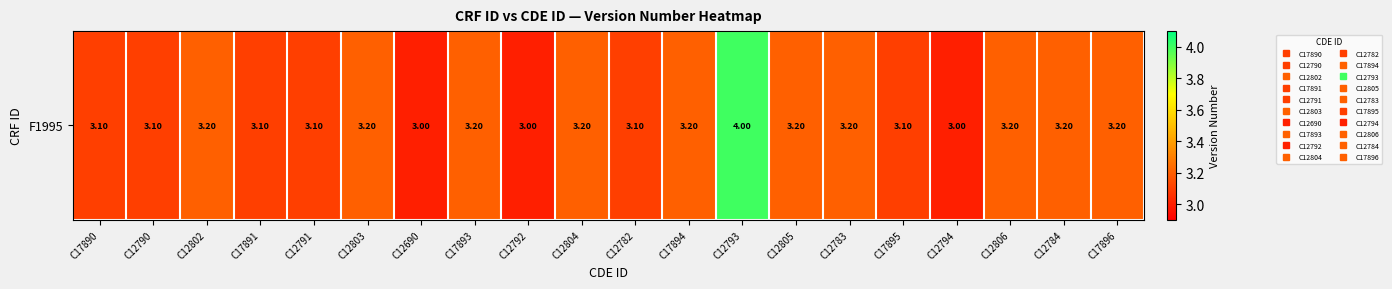

What is the difference between the values at C12793 and C12690?

1.0